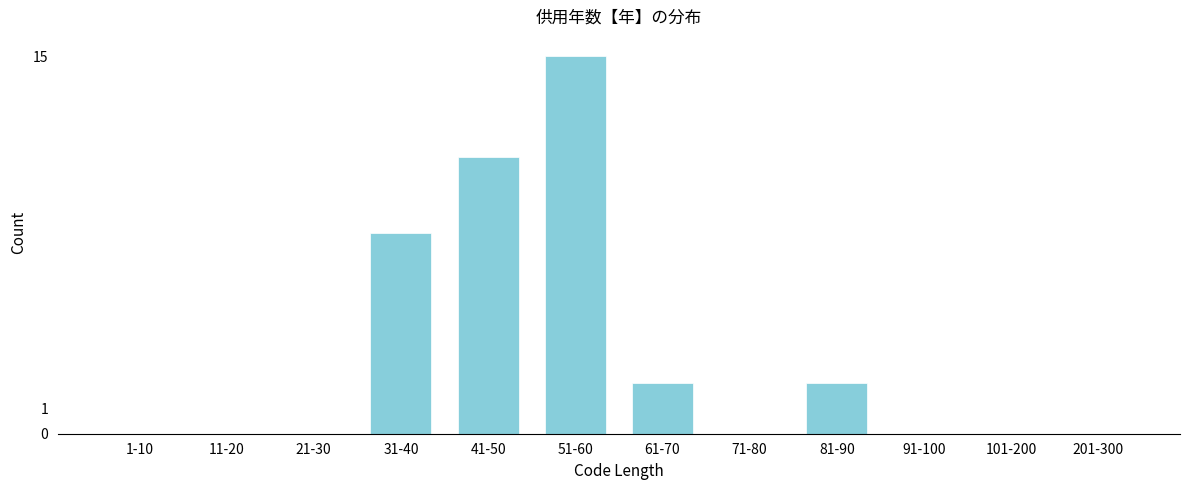

Reading left to right, what are all the values shown in this chart?

1-10=0	11-20=0	21-30=0	31-40=8	41-50=11	51-60=15	61-70=2	71-80=0	81-90=2	91-100=0	101-200=0	201-300=0